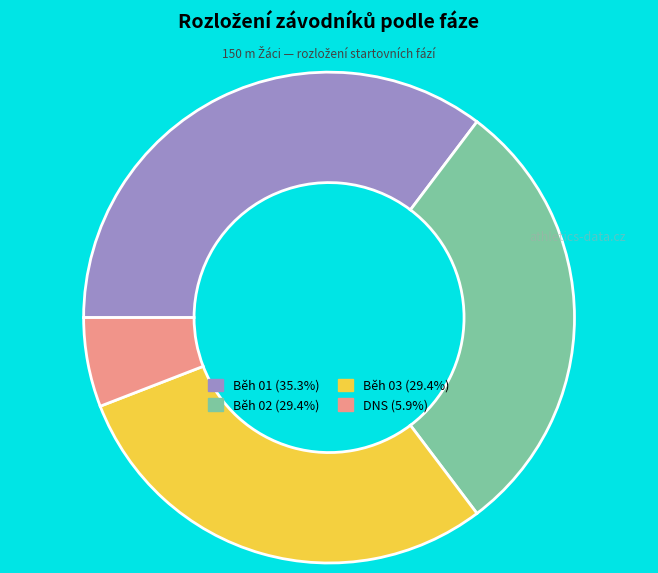

Is there any slice that represents more than half of the pie?

No